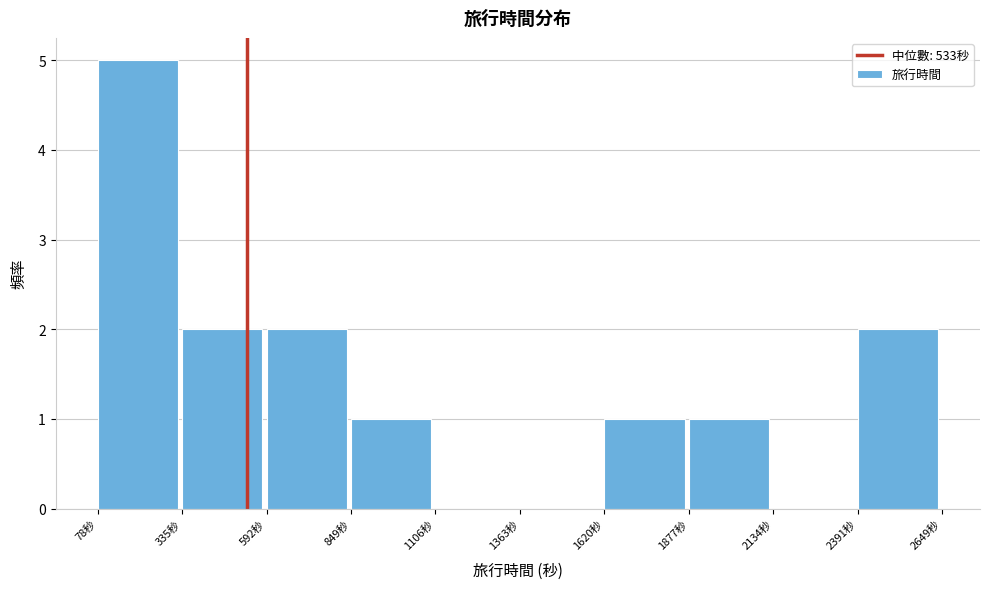

What is the height of the bar covering 350 to 600 on the x-axis? Neither the bar edges nor the heights are printed on the chart, so give them approximately, as read against the axes.

2